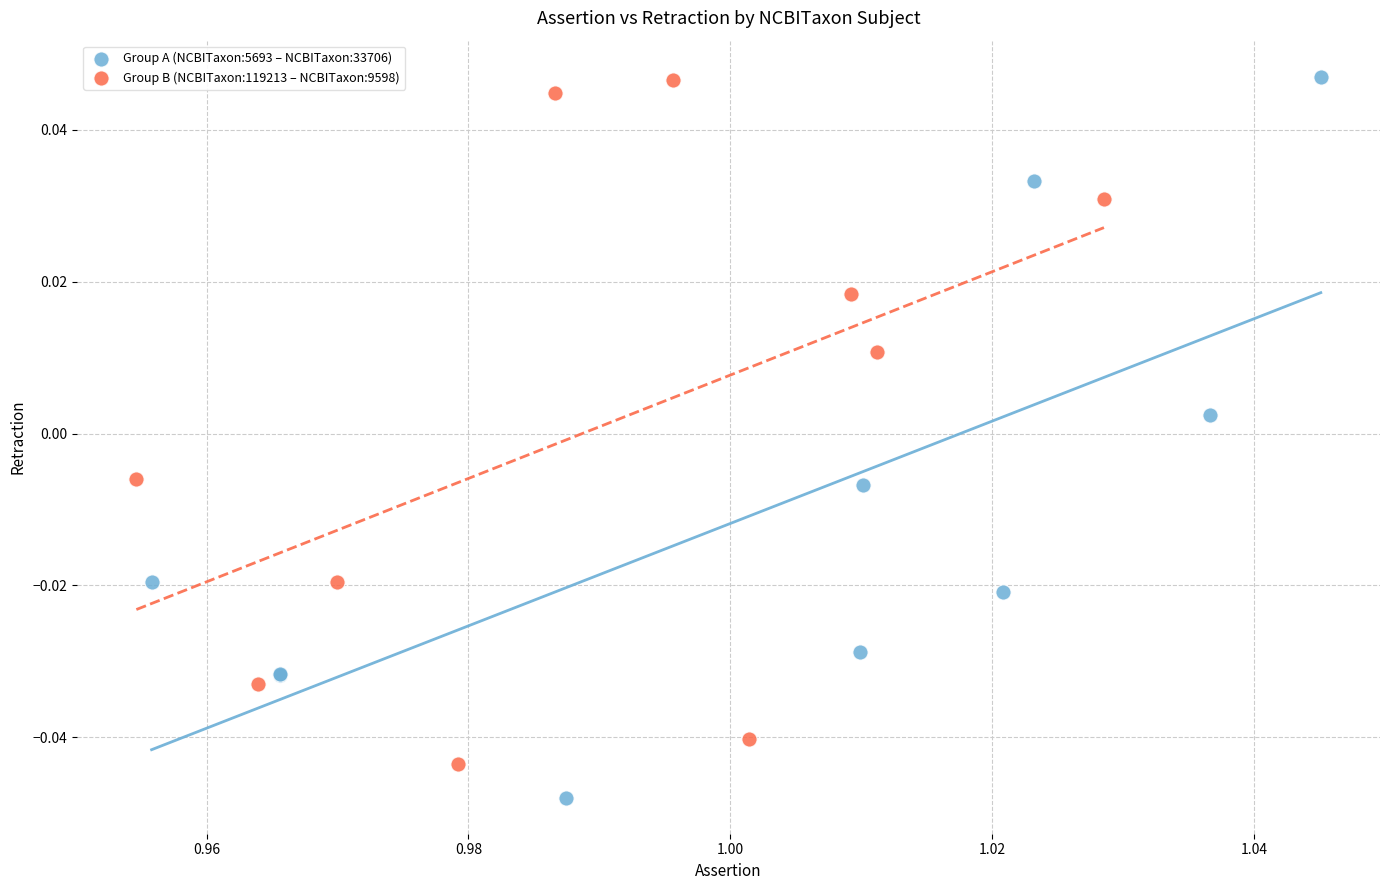

Which series contains the lowest Y value?

Group A (NCBITaxon:5693 – NCBITaxon:33706)